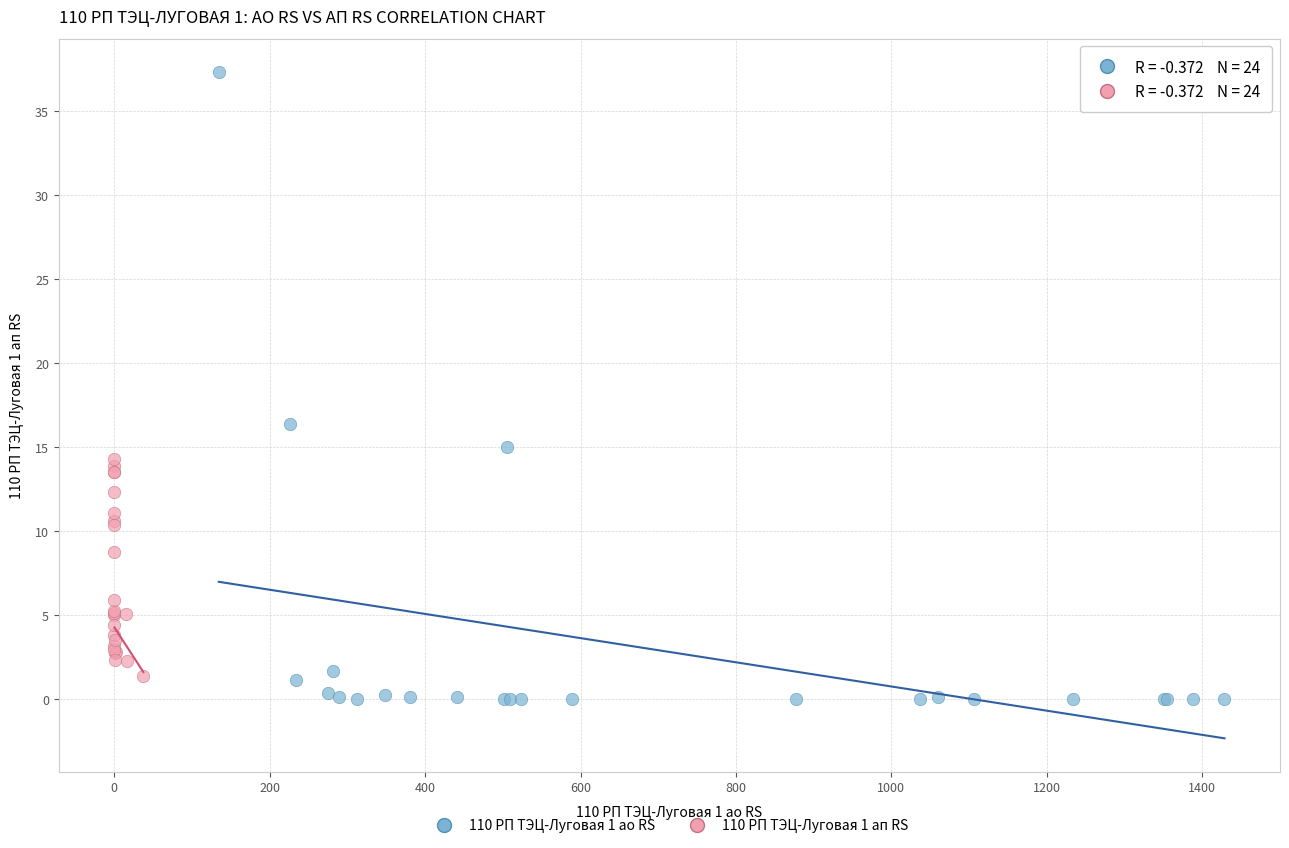

Which series reaches the maximum Y coordinate?

110 РП ТЭЦ-Луговая 1 ао RS